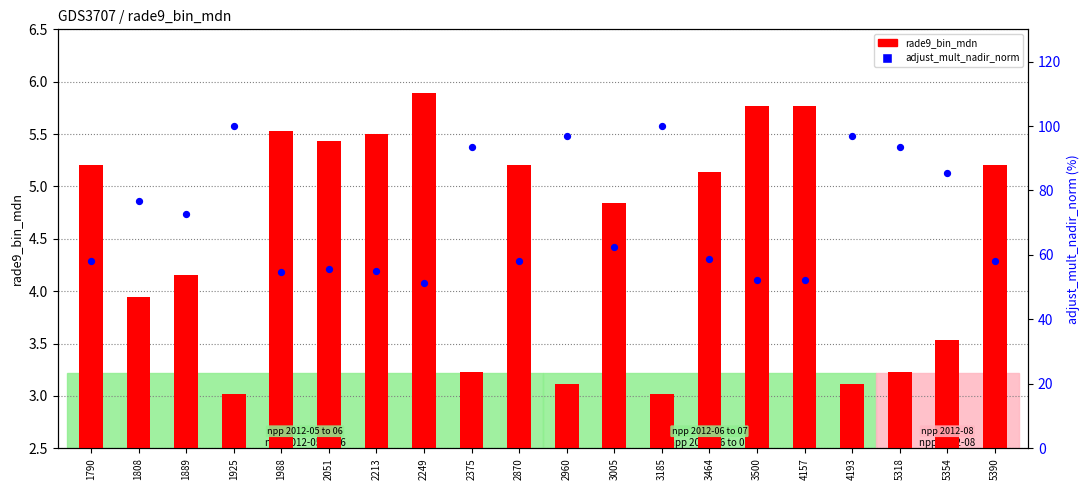

Which series contains the lowest Y value?

rade9_bin_mdn